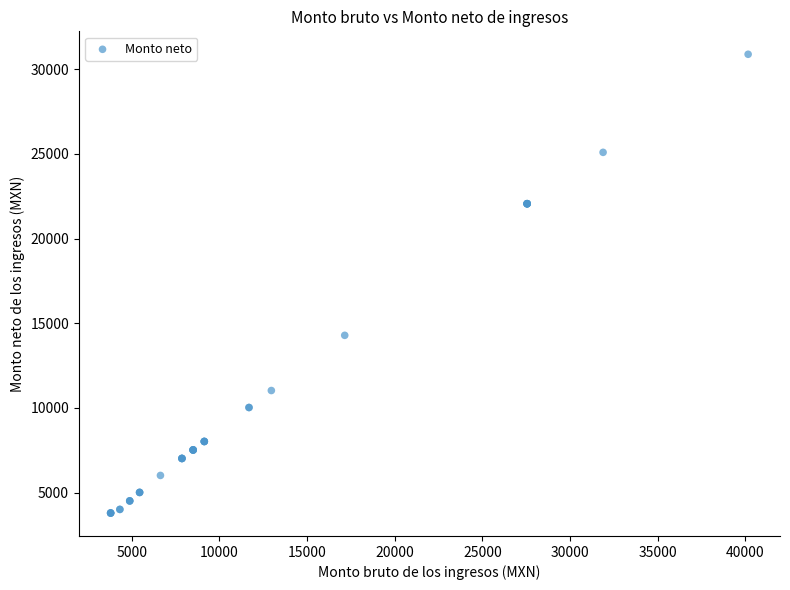

What Y value in the scatter plot is closest to 17340?

14289.1